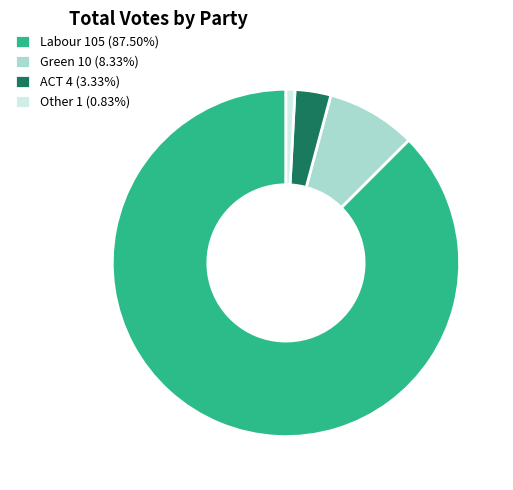

How many slices are in this pie chart?

4